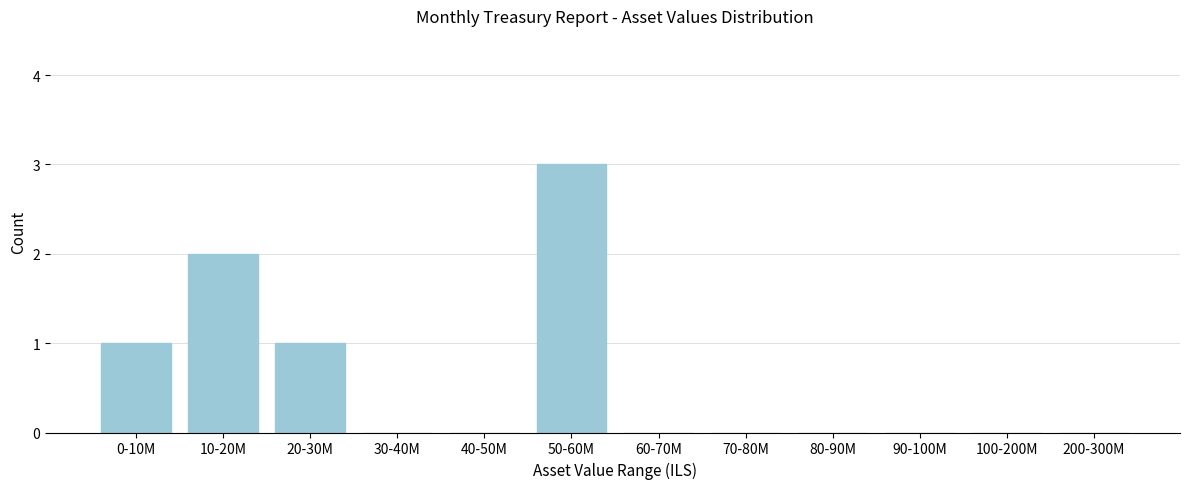

Reading left to right, transcribe all the data shown in this chart.

0-10M=1	10-20M=2	20-30M=1	30-40M=0	40-50M=0	50-60M=3	60-70M=0	70-80M=0	80-90M=0	90-100M=0	100-200M=0	200-300M=0